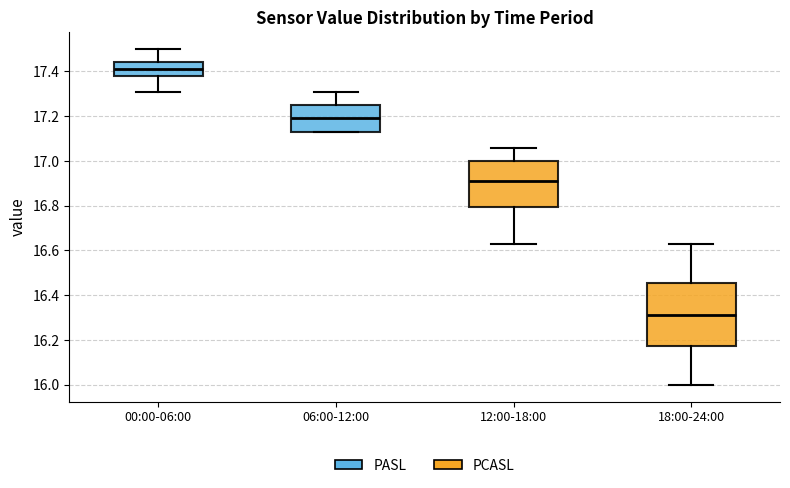

Reading left to right, transcribe this box plot: for each box, give where its median line is, the range the box spans, and where its two whiskers end, as read against the y-axis. The values are not printed on the chart, so give them approximately, as read against the axis.

00:00-06:00: median 17.42, box 17.38 to 17.44, whiskers 17.32 to 17.50
06:00-12:00: median 17.20, box 17.14 to 17.26, whiskers 17.14 to 17.32
12:00-18:00: median 16.92, box 16.80 to 17.00, whiskers 16.64 to 17.06
18:00-24:00: median 16.32, box 16.18 to 16.46, whiskers 16.00 to 16.64